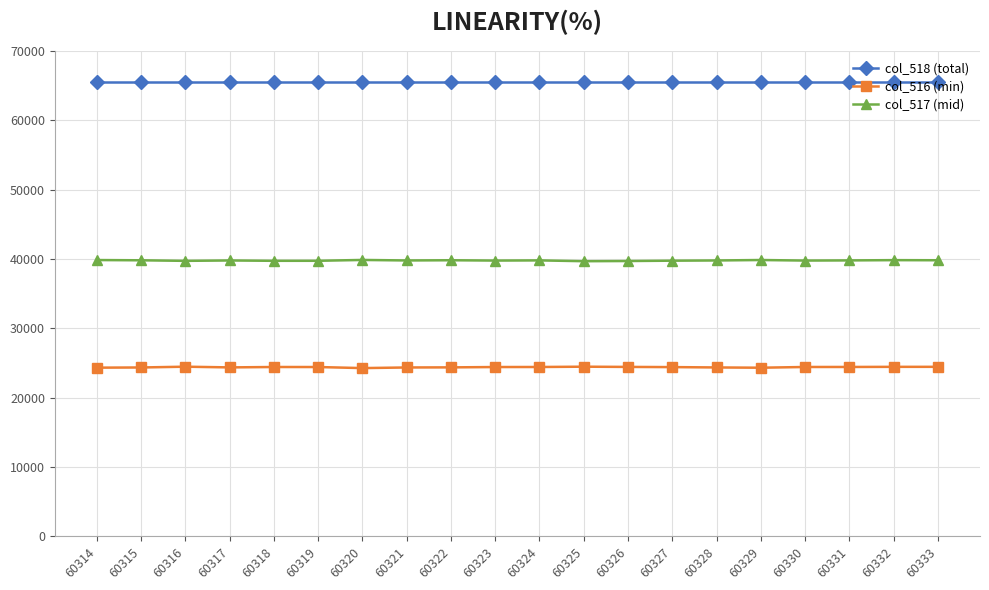

What is the value of the col_516 (min) point at the 5th from the left?

24427